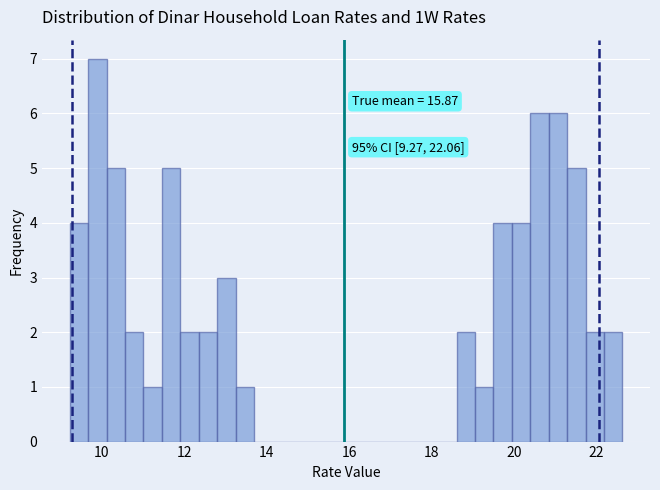

Read against the x-axis, roughly where is the centre of the tallest bar?

9.8